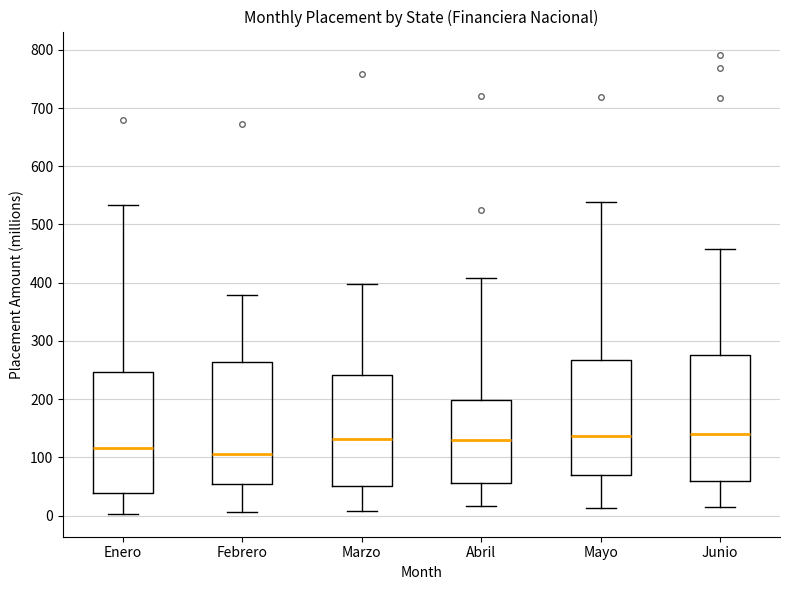

Where does the median line of the box for Marzo sit on the y-axis? The values are not printed on the chart, so give them approximately, as read against the axis.

130